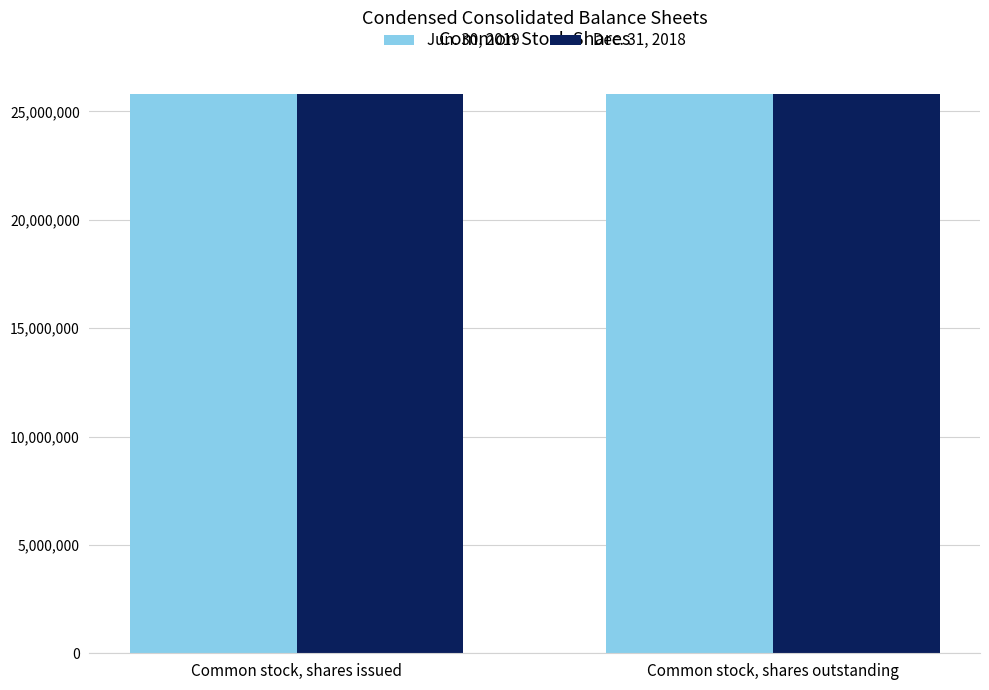

What is the difference between the highest and lowest values at Common stock, shares outstanding?

16288